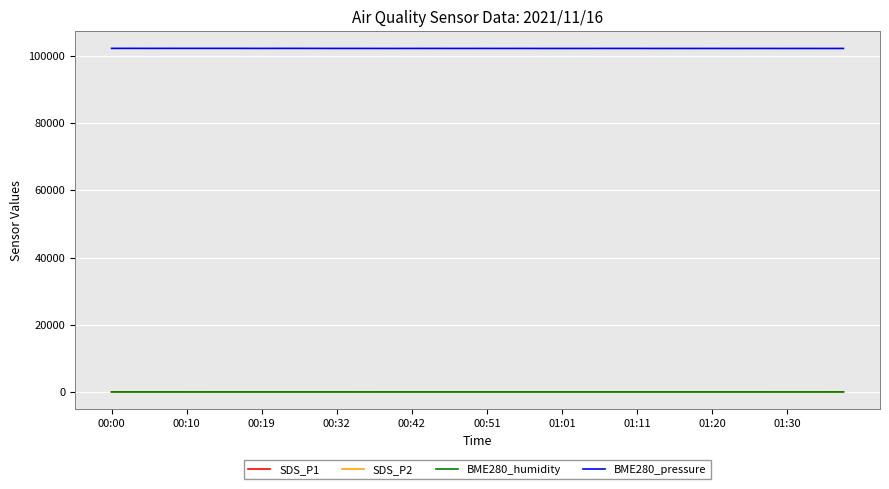

Is this an area chart (filled region under the line)?

No